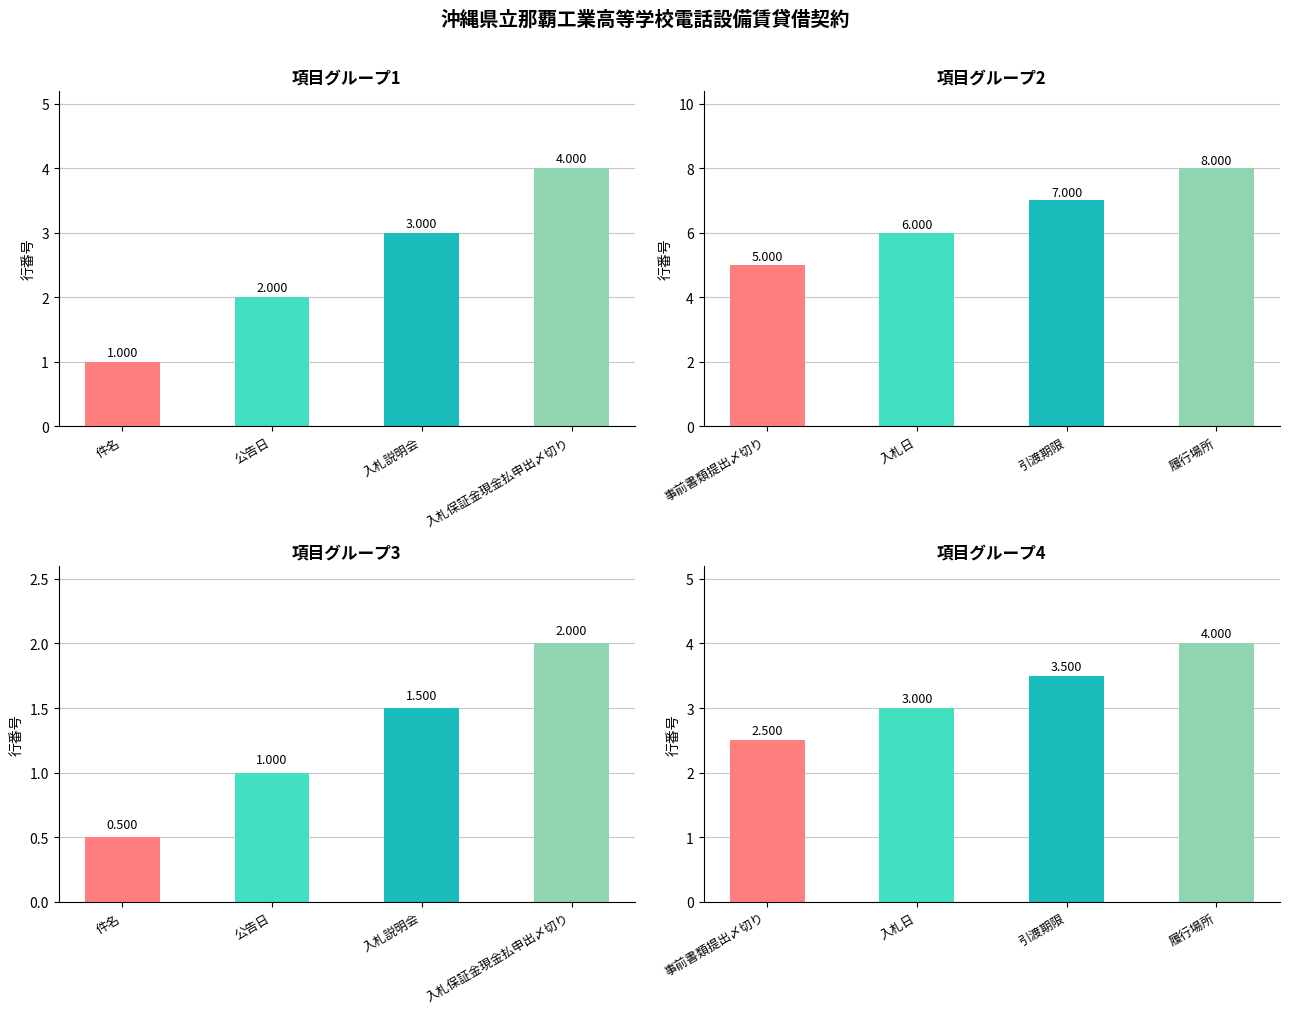

What value does the 項目グループ3 series have at 件名?

0.5